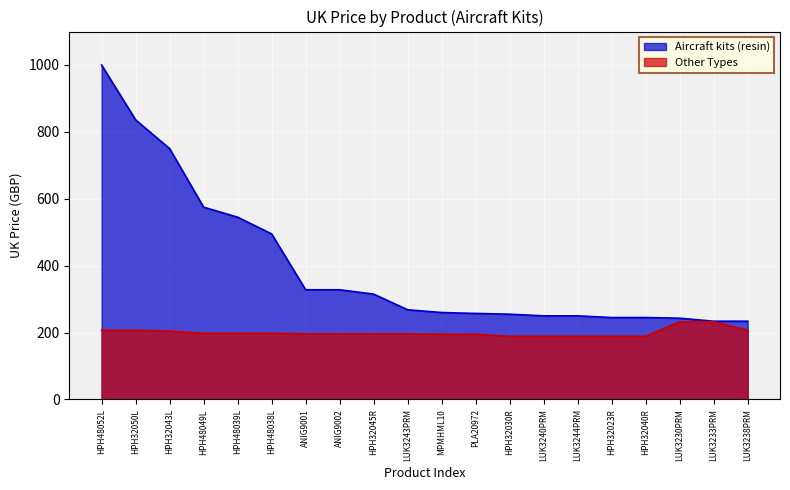

How many distinct data groups are displayed?

2